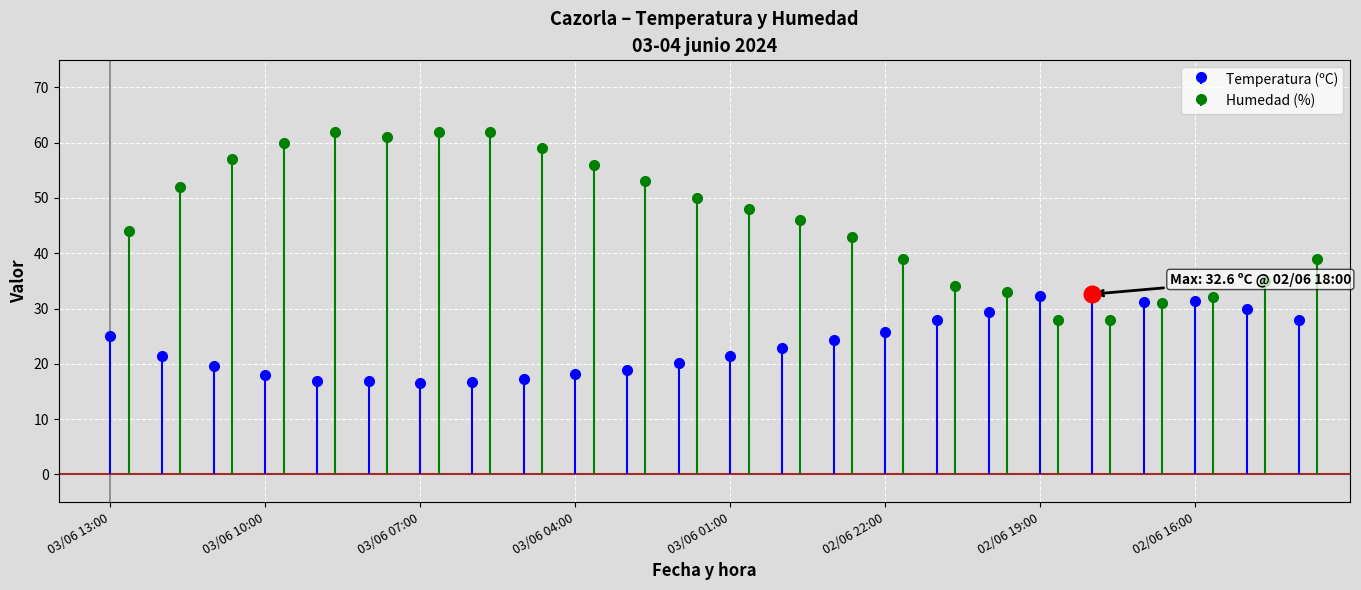

Which series has the widest spread of values?

Humedad (%)